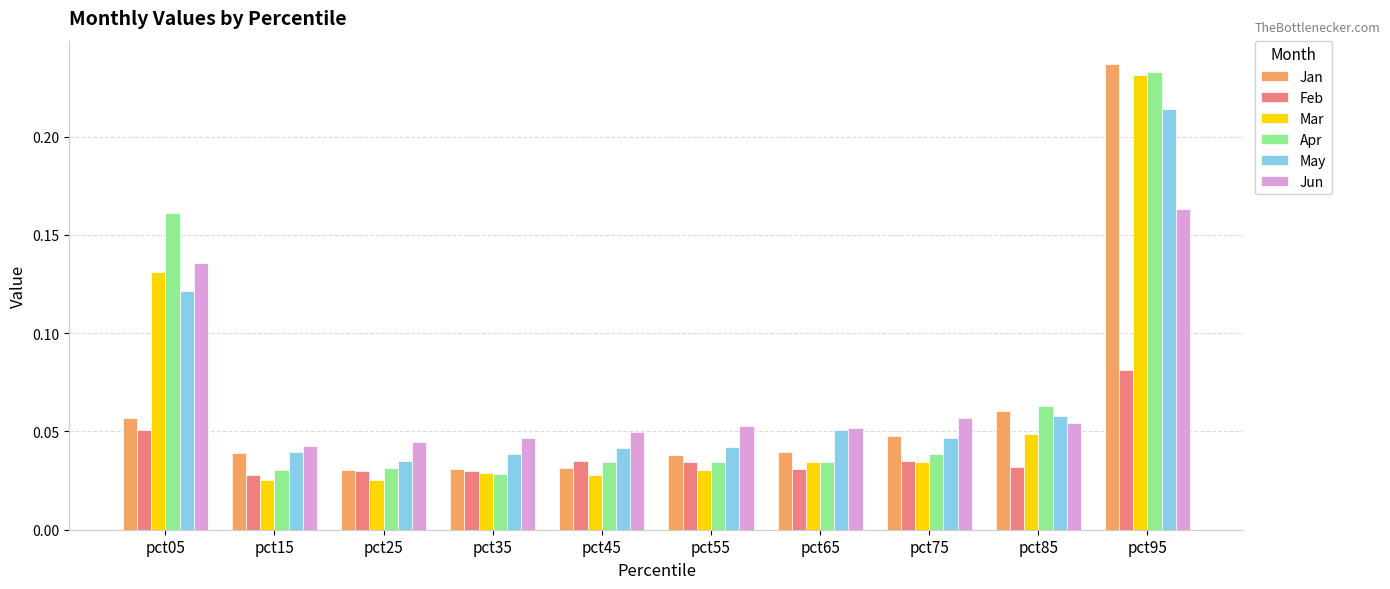

The value of Apr at pct75 is 0.1. True or false?

False